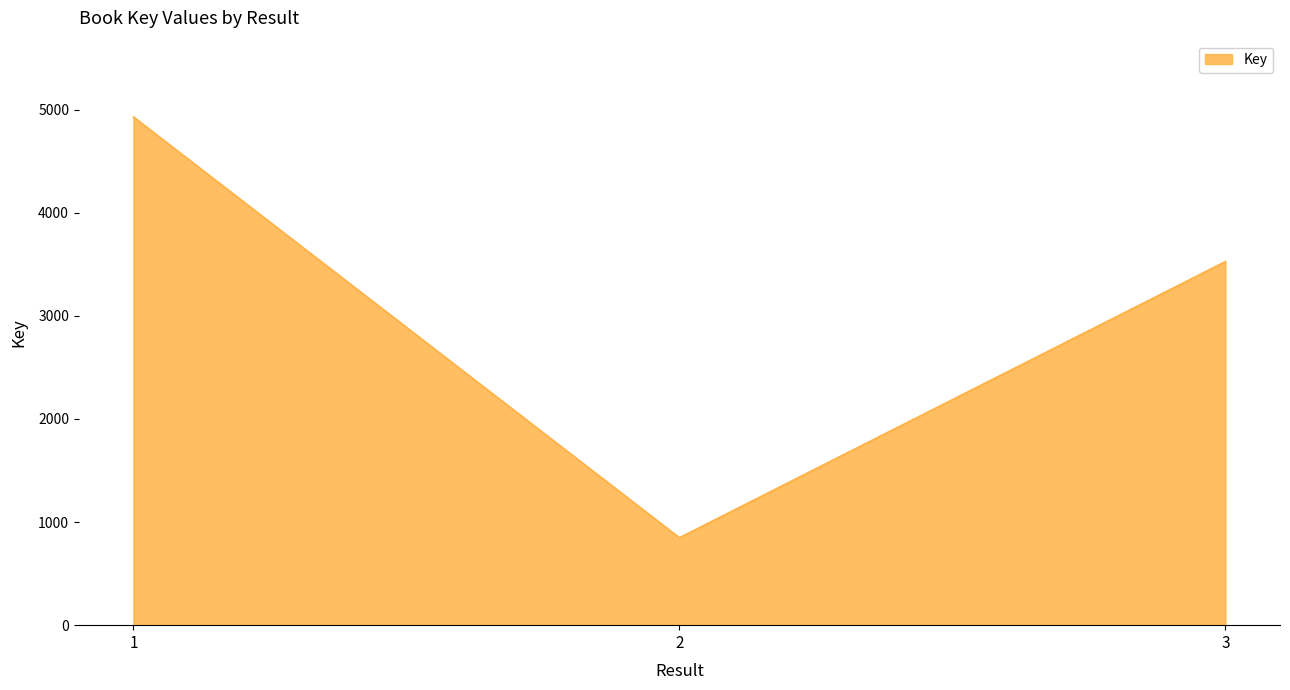

Reading left to right, extract all data points from this chart.

1=4929	2=848	3=3526